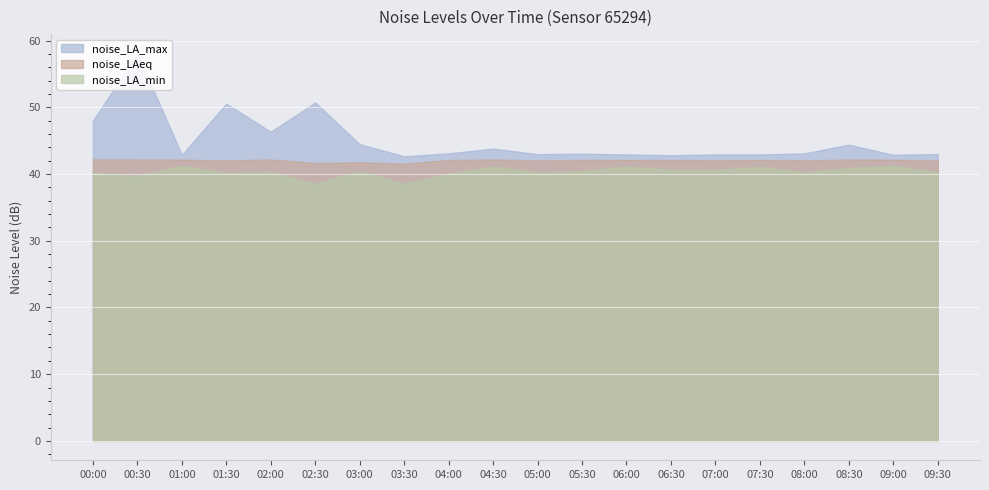

In noise_LA_min, how many points are lower than both neighbors (excluding endpoints)?

6